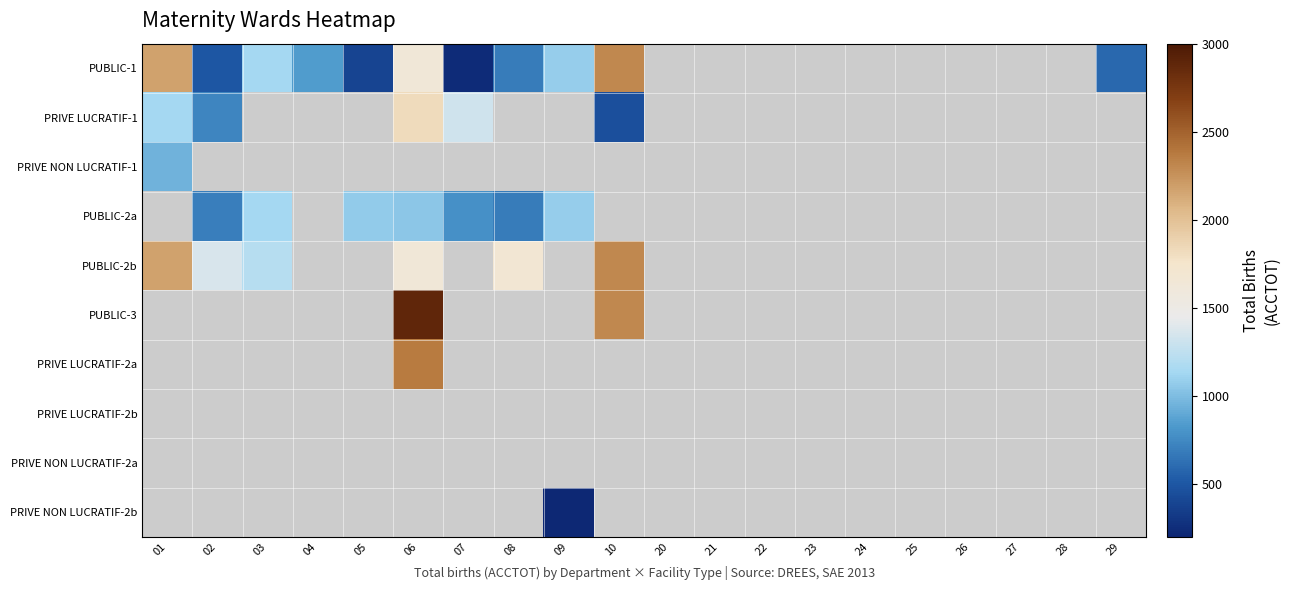

At how many categories does at least one series exceed 570?

11